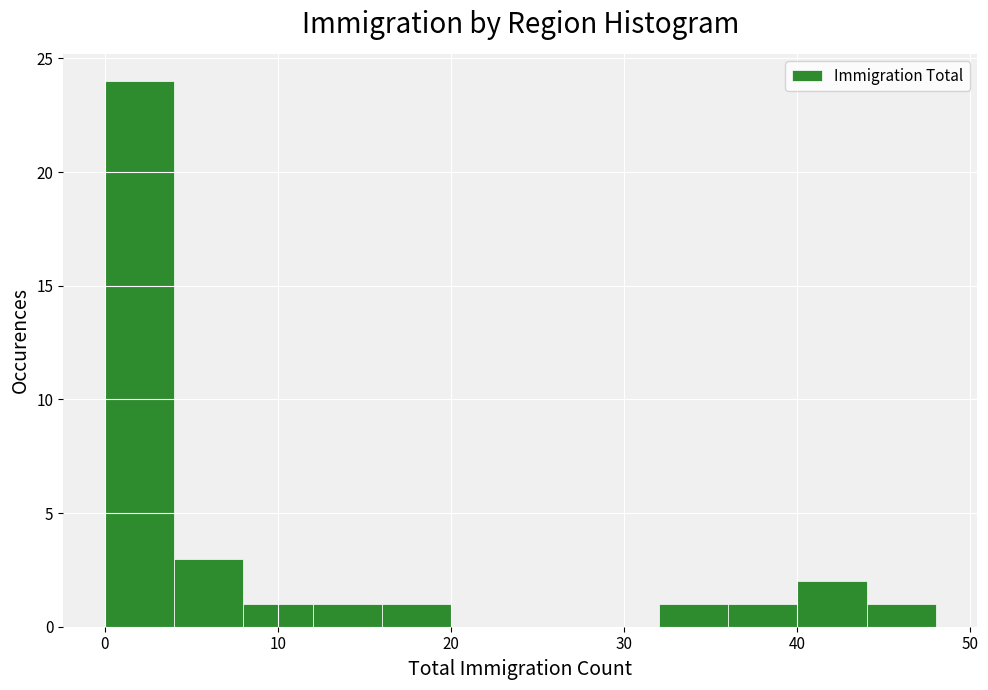

What is the height of the bar covering 44 to 48 on the x-axis? The values are not printed on the chart, so give them approximately, as read against the axis.

1